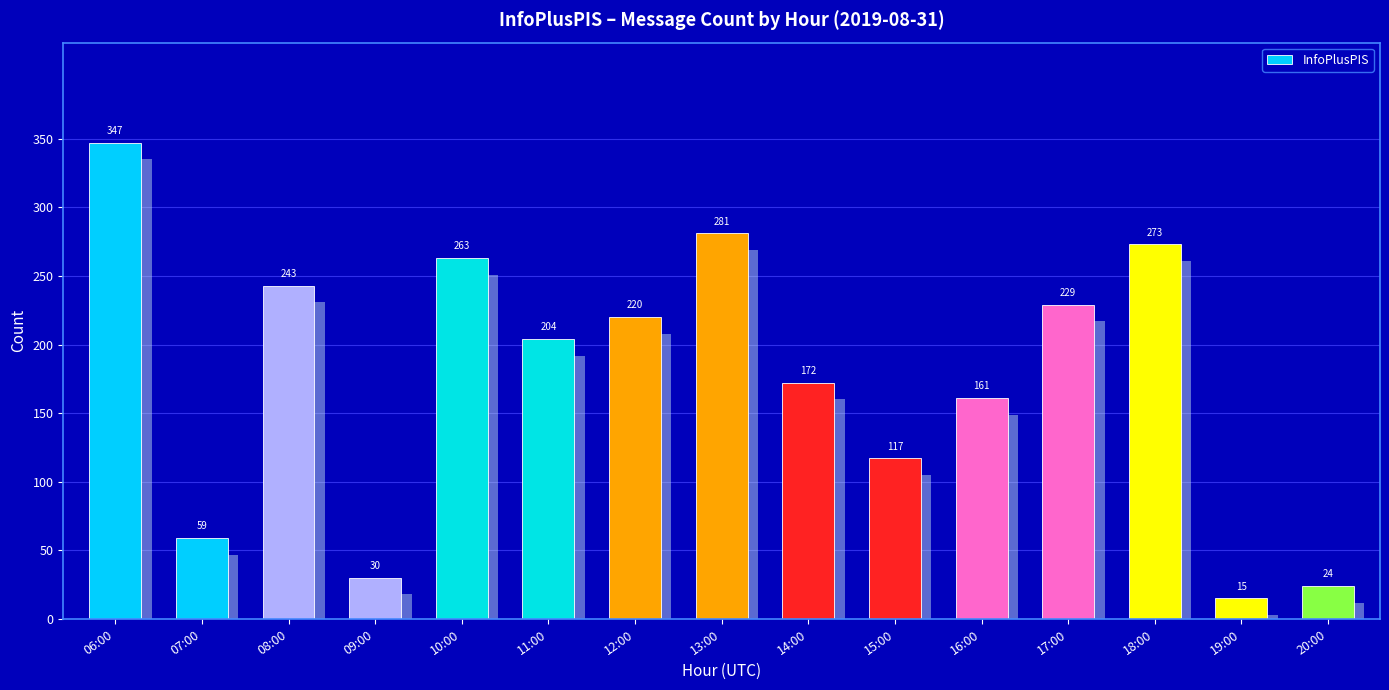

What is the sum of all values?

2638